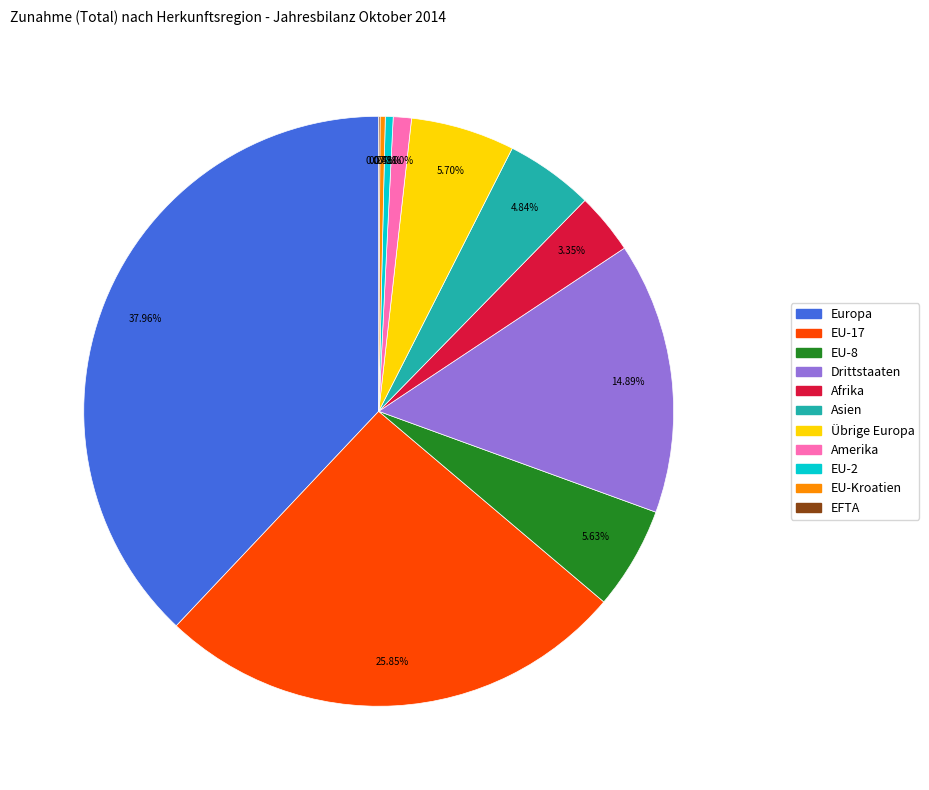

Is there any slice that represents more than half of the pie?

No